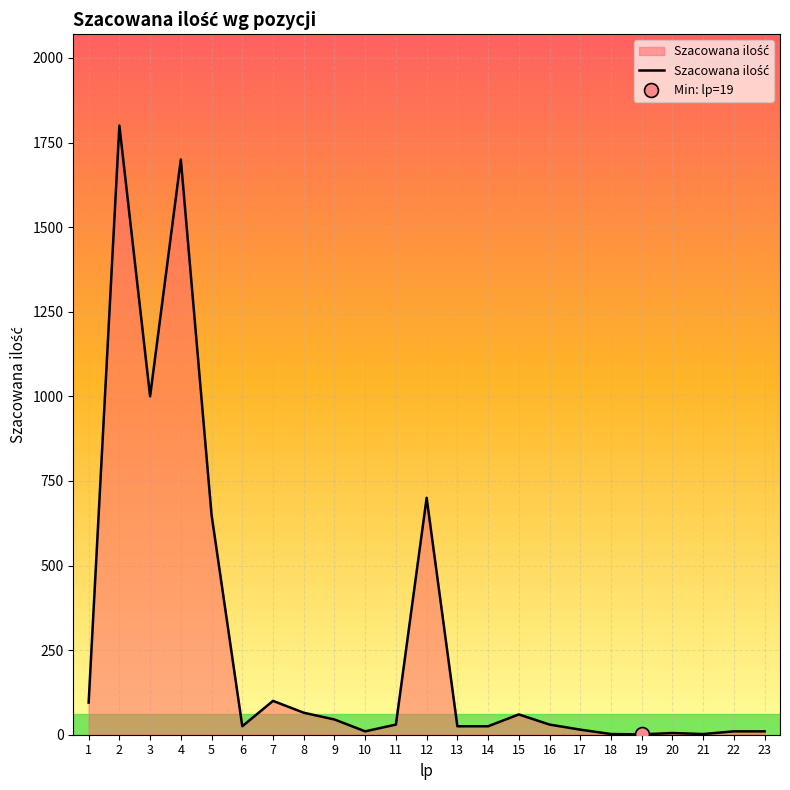

What is the change in value from 6 to 22?

-15